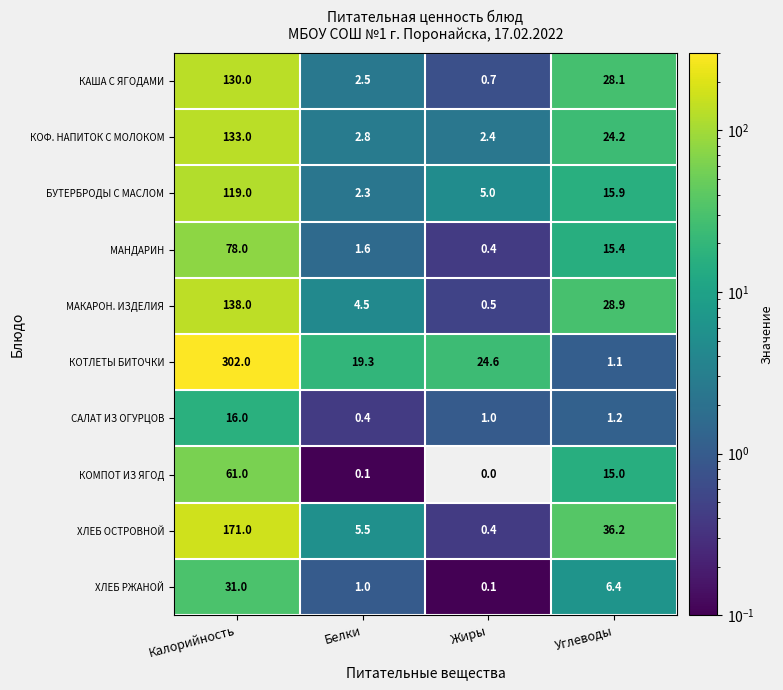

What is the difference between the КОФ. НАПИТОК С МОЛОКОМ values at Белки and Углеводы?

21.4